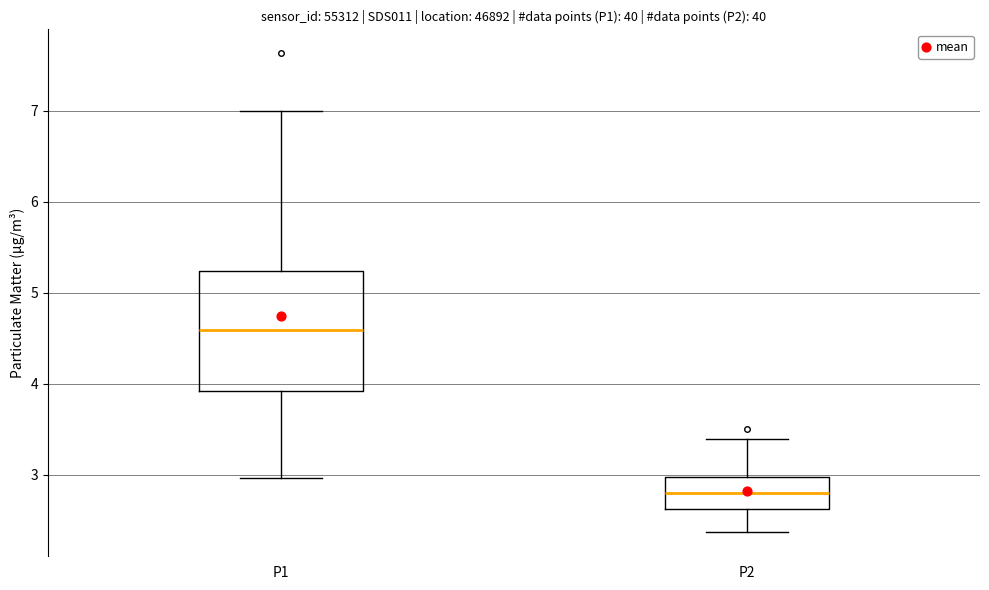

Comparing the boxes themselves (not the whiskers), which one is the tallest?

P1